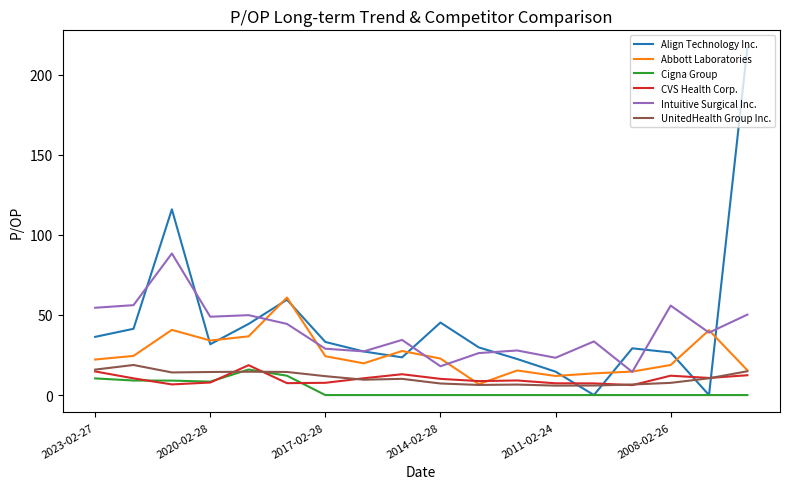

True or false: Abbott Laboratories and Cigna Group cross at least once.

False